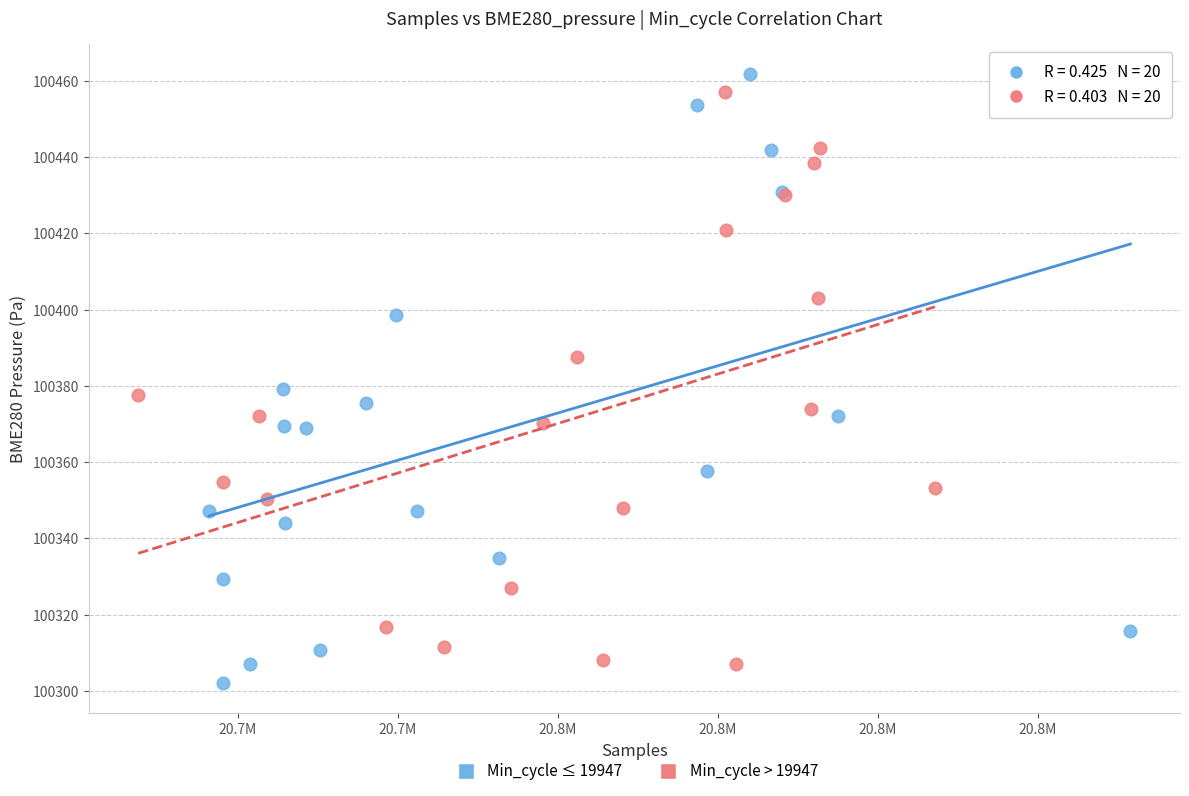

Which series has the largest Y range (max minus min)?

Min_cycle ≤ 19947